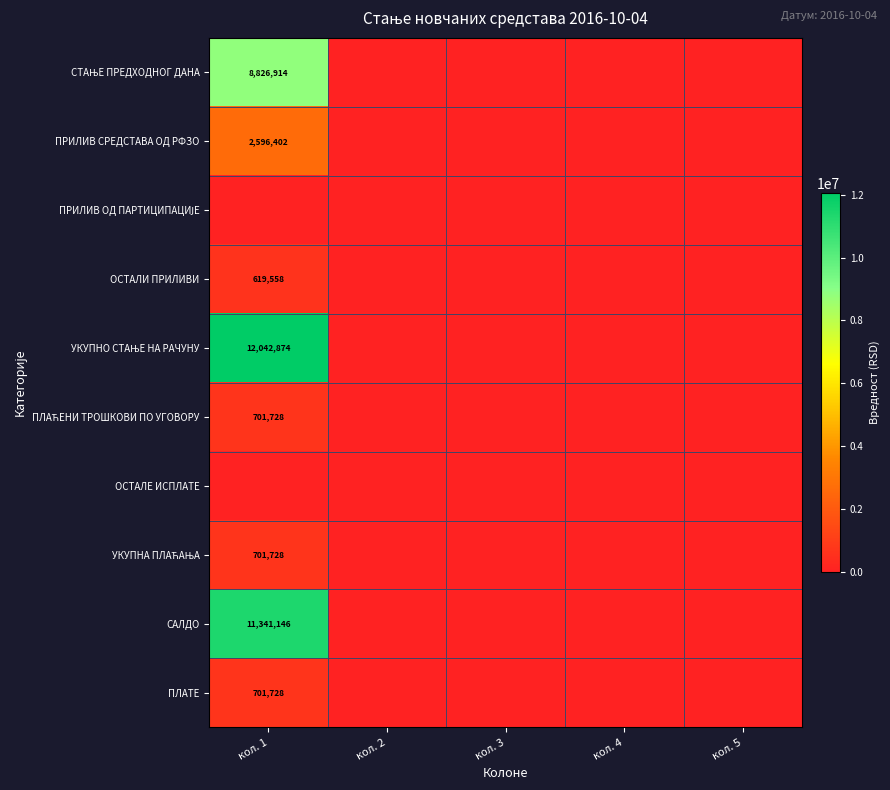

What is the sum of all ПРИЛИВ СРЕДСТАВА ОД РФЗО values?

2596401.8